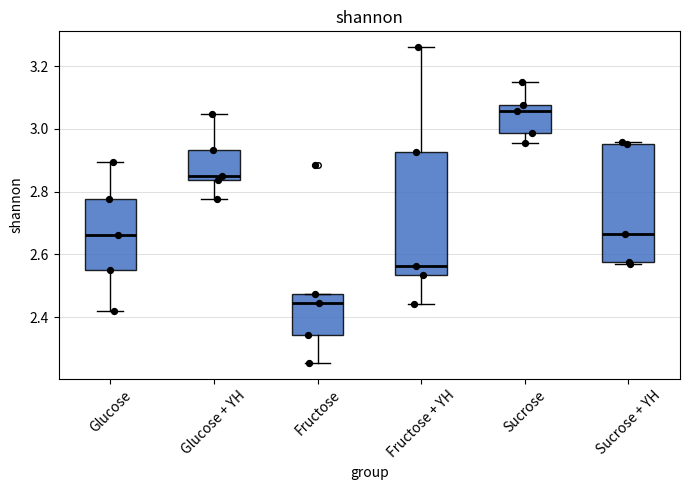

Which box has the lowest median line?

Fructose